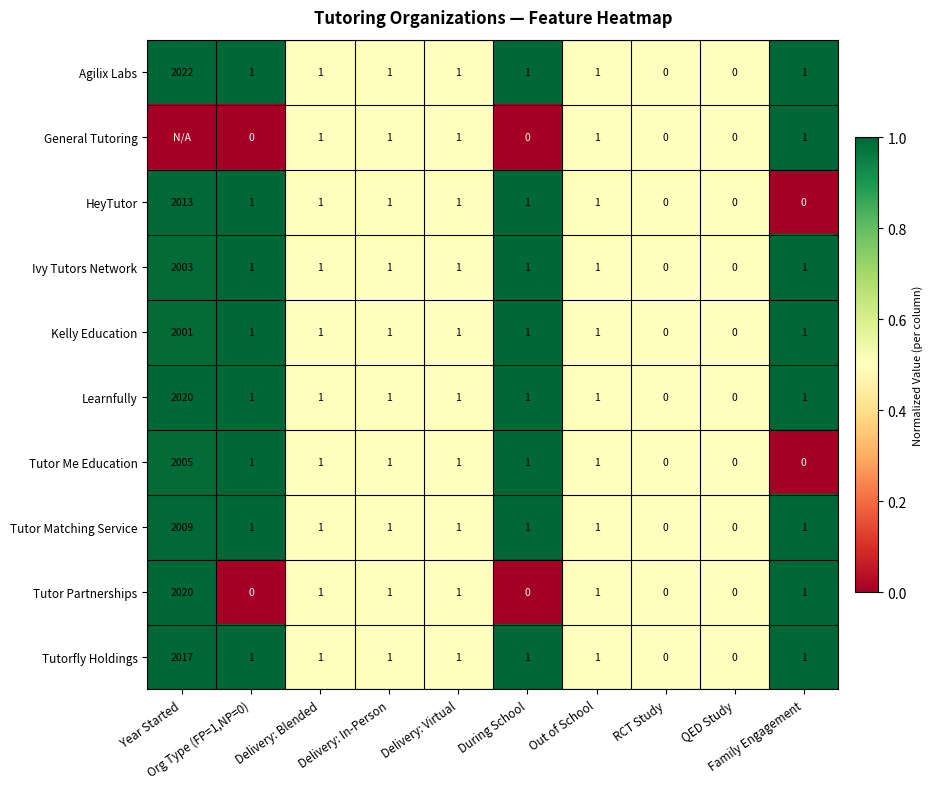

What is the sum of all Tutorfly Holdings values?

2024